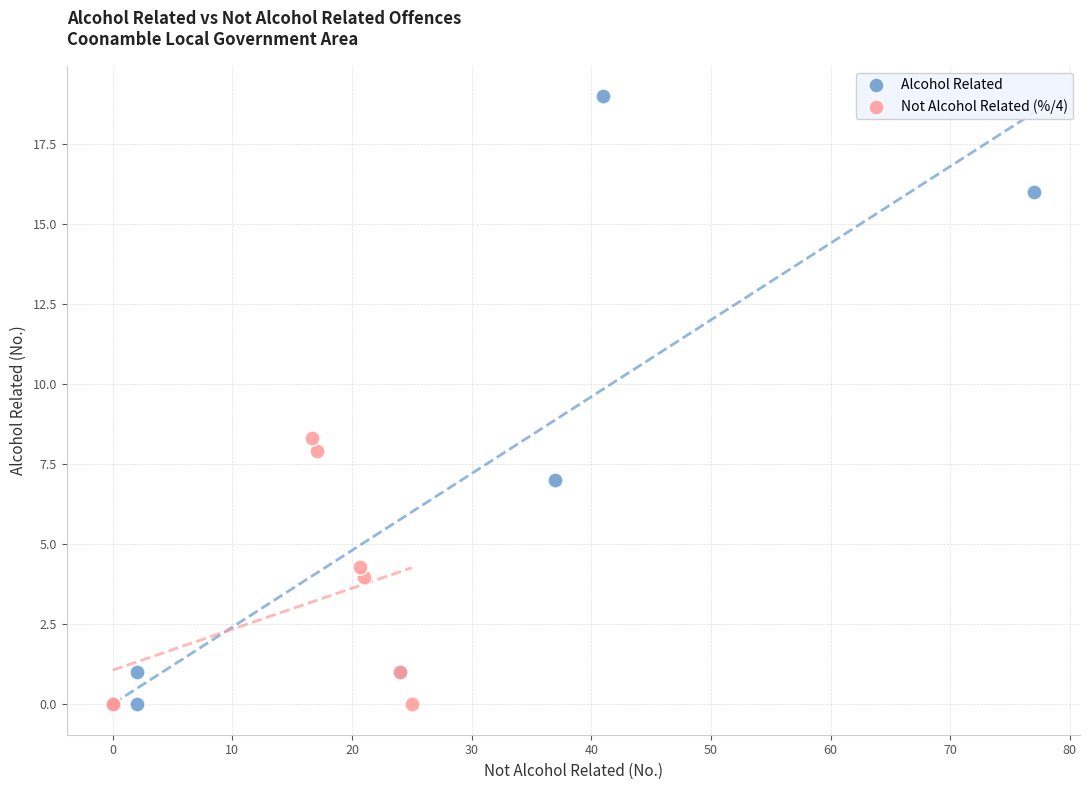

What are all the series names shown in the legend?

Alcohol Related, Not Alcohol Related (%/4)